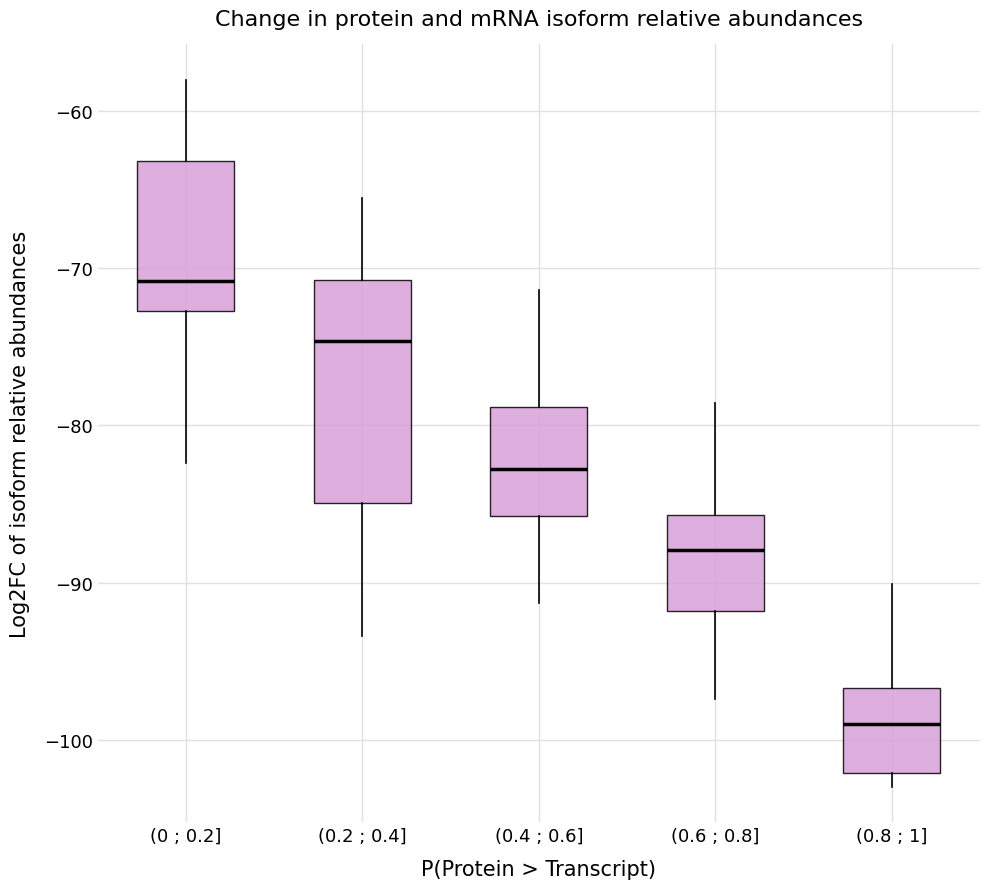

Comparing the boxes themselves (not the whiskers), which one is the tallest?

(0.2 ; 0.4]